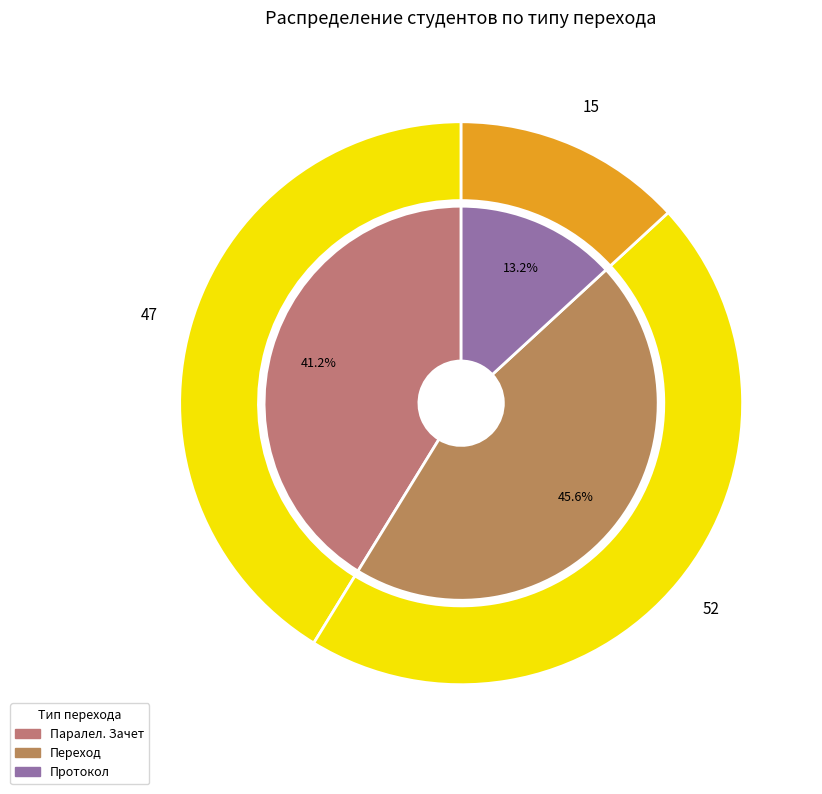

What percentage is NOT represented by Паралел. Зачет?

58.8%